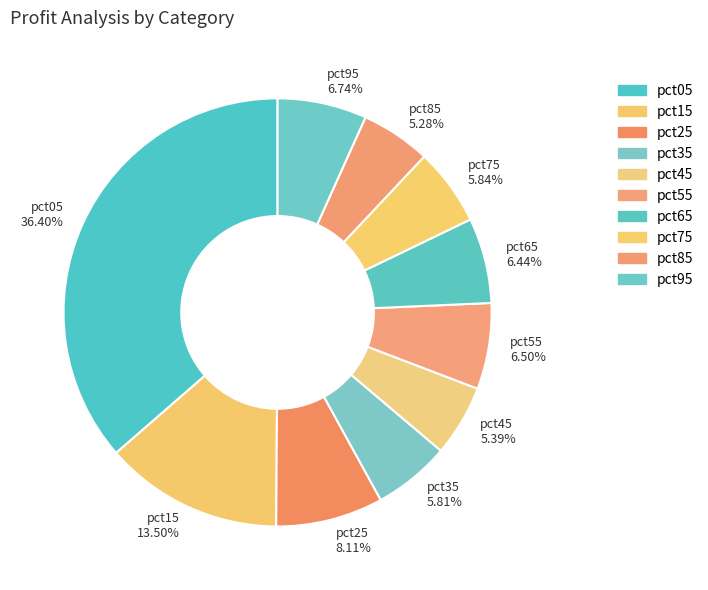

Which category has the biggest portion of the pie?

pct05